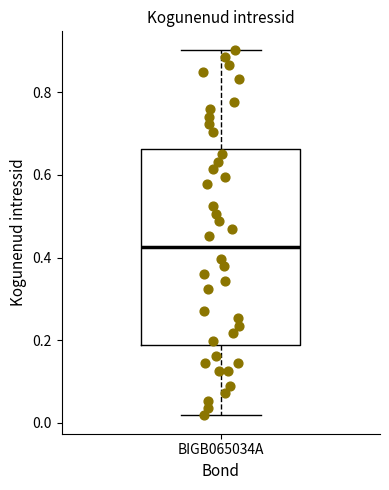

Read this box plot against the y-axis: the position of the median line, the range covered by the box, and the ends of both whiskers. The values are not printed on the chart, so give them approximately, as read against the axis.

median 0.42, box 0.18 to 0.66, whiskers 0.02 to 0.90